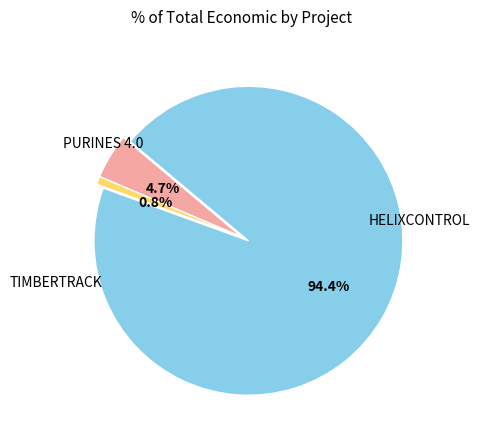

Is there a majority slice in this chart?

Yes